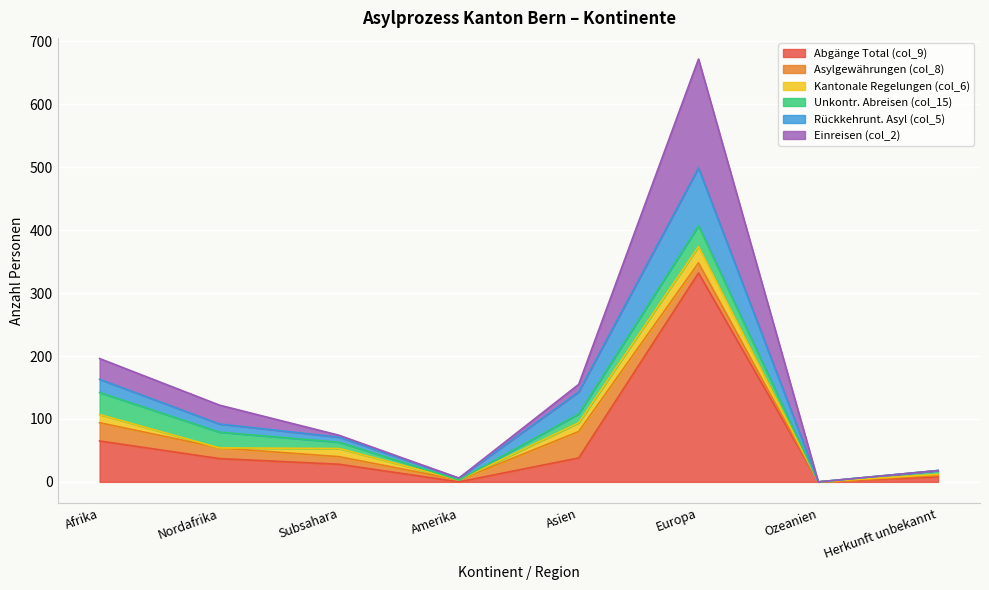

At which category is the sum across all series the highest?

Europa